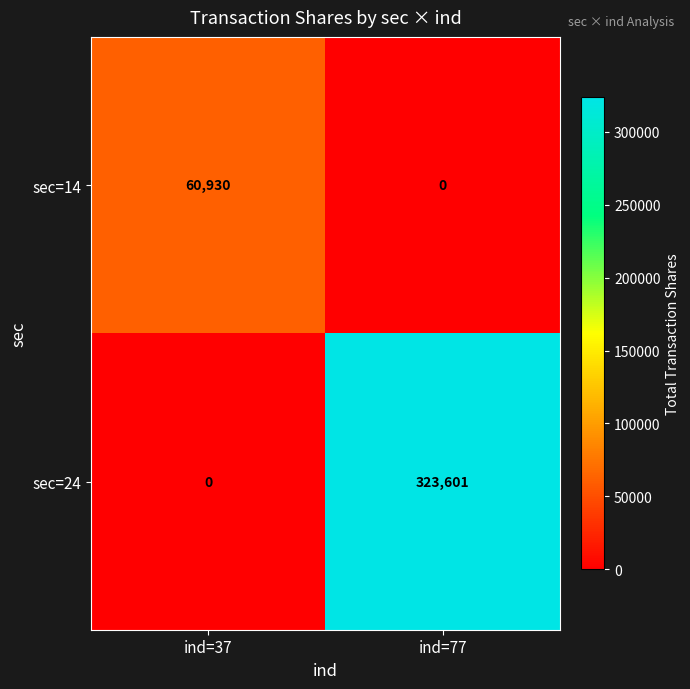

Reading right to left, extract all data points from this chart.

sec=14: 0	60930
sec=24: 323601	0